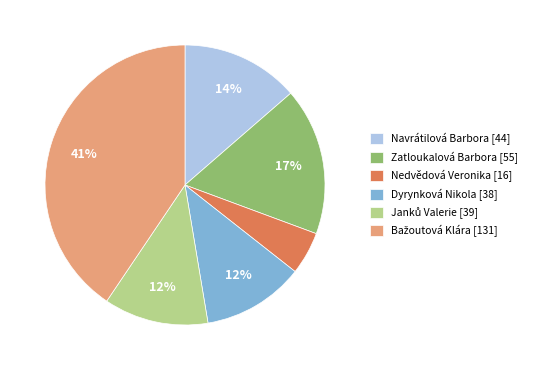

Is there any slice that represents more than half of the pie?

No